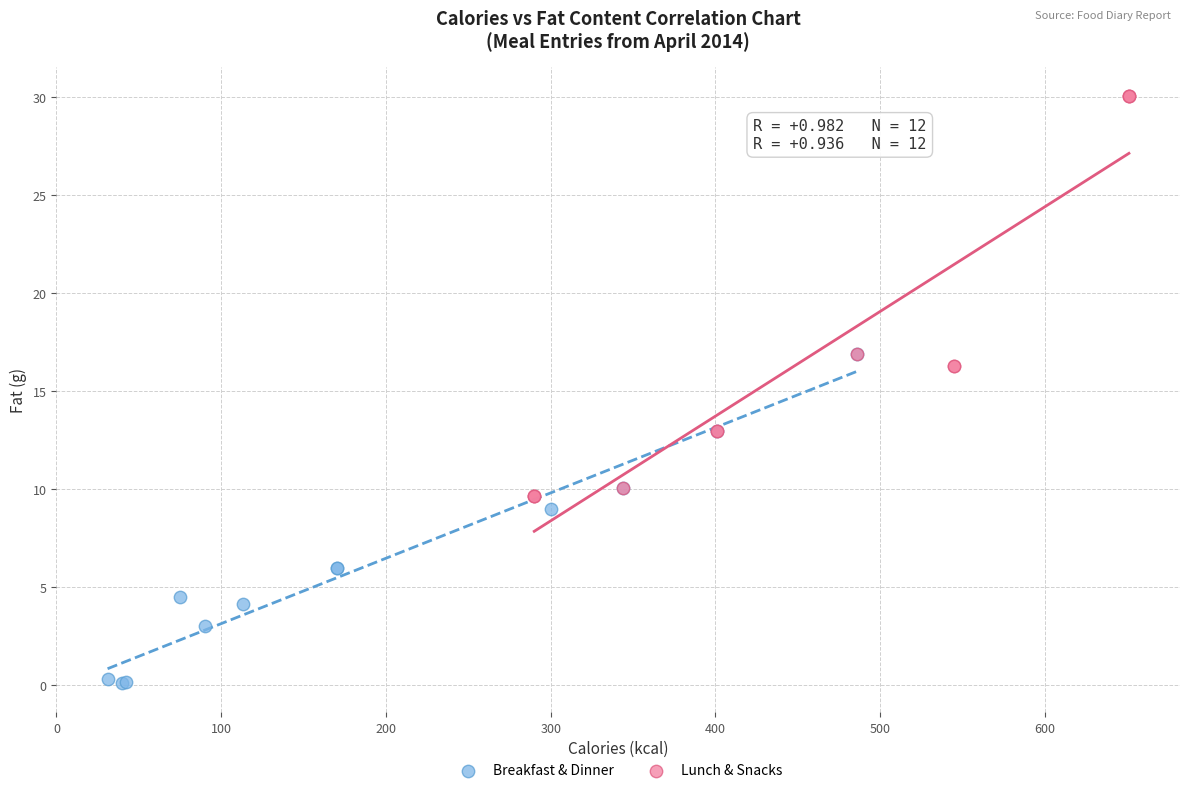

Which series has the widest spread of Y values?

Lunch & Snacks